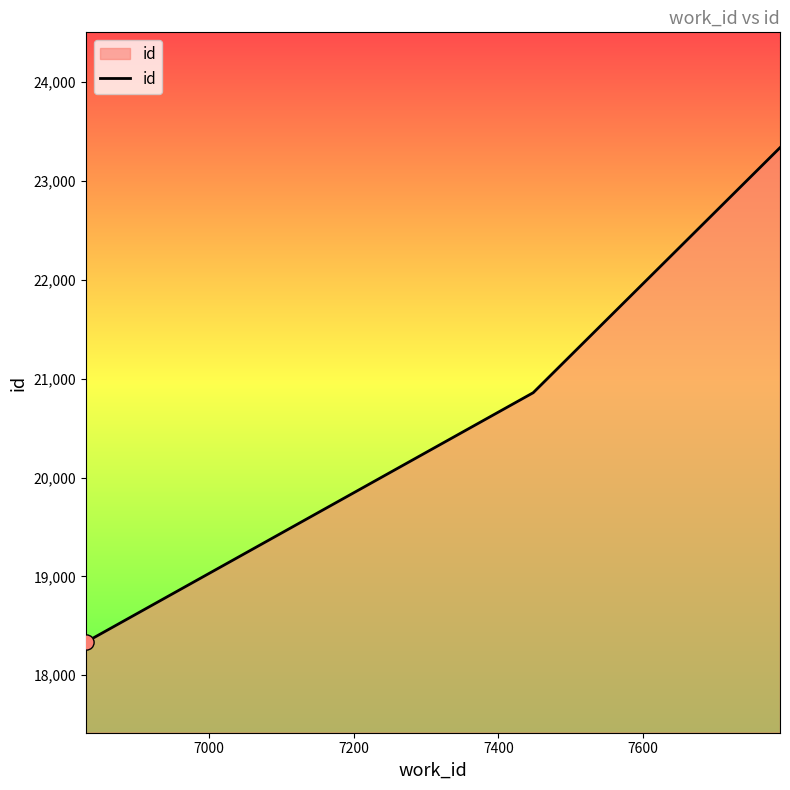

What is the difference between the maximum and minimum values?

5002